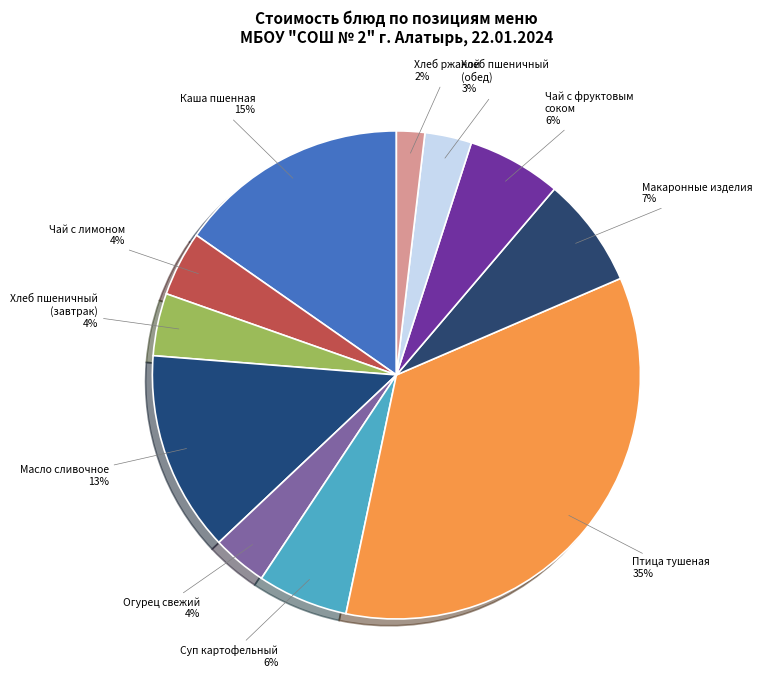

Which slice is the smallest?

Ржаной